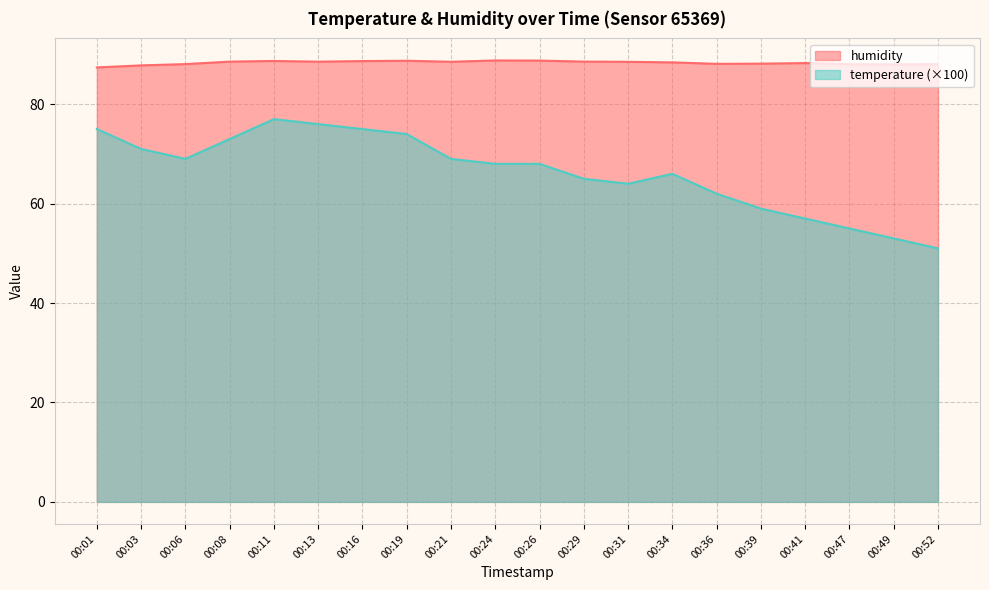

At which category does temperature reach its first local valley?

00:06